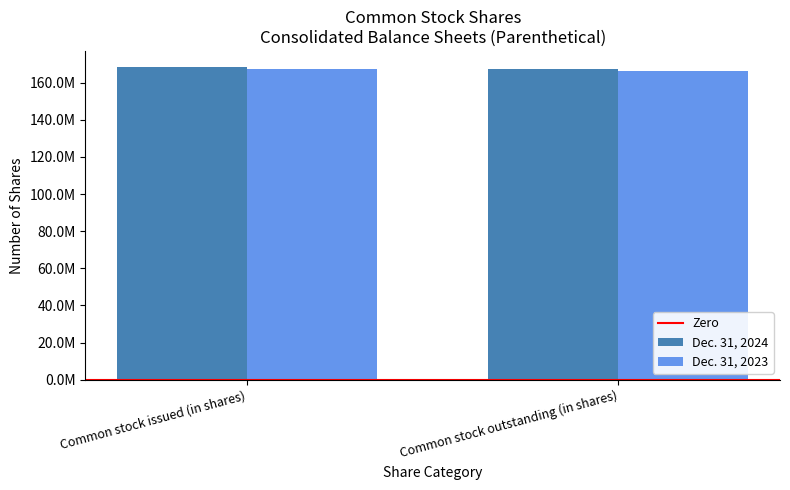

List the series in order of their peak value, lowest first.

Dec. 31, 2023, Dec. 31, 2024